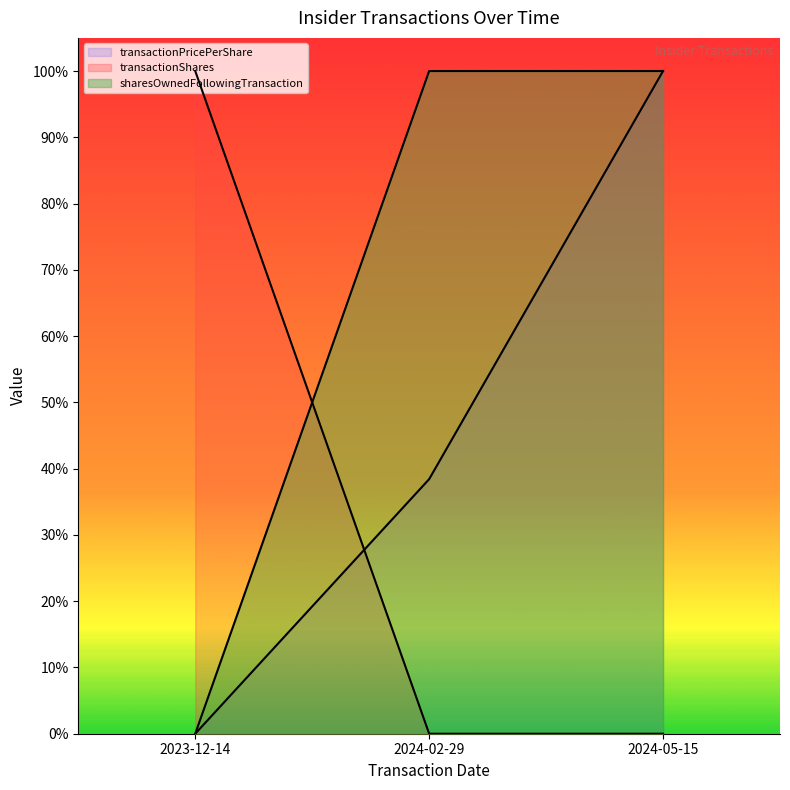

What is the approximate value of transactionShares at 2023-12-14?

1.0